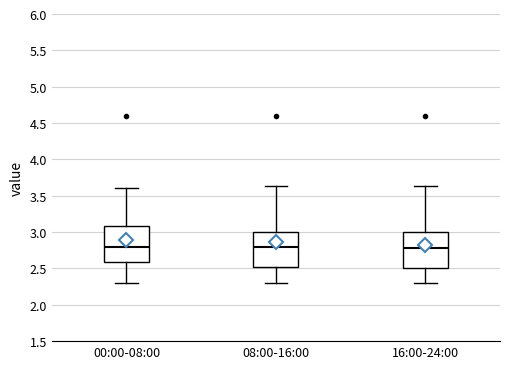

Where is the upper edge of the box for 00:00-08:00 on the y-axis? The values are not printed on the chart, so give them approximately, as read against the axis.

3.10